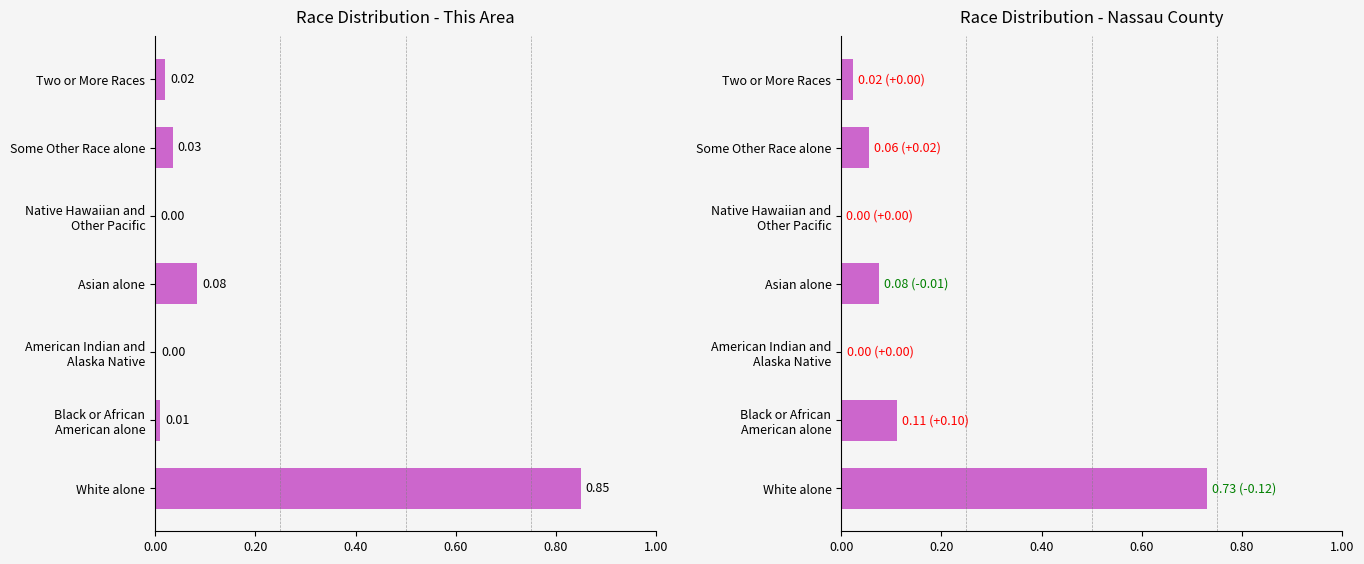

Reading left to right, what are all the values shown in this chart?

This Area: 0.8	0.0	0.0	0.1	0.0	0.0	0.0
Nassau County: 0.7	0.1	0.0	0.1	0.0	0.1	0.0